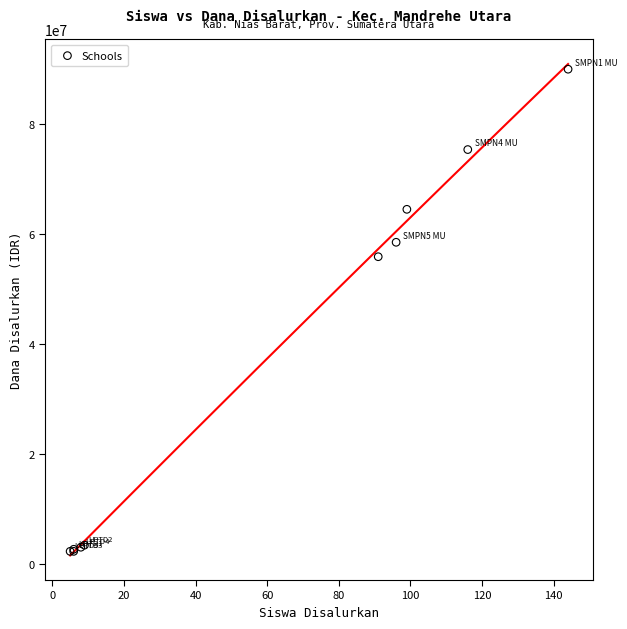

What Y value in the scatter plot is closest to 46125000?

55875000